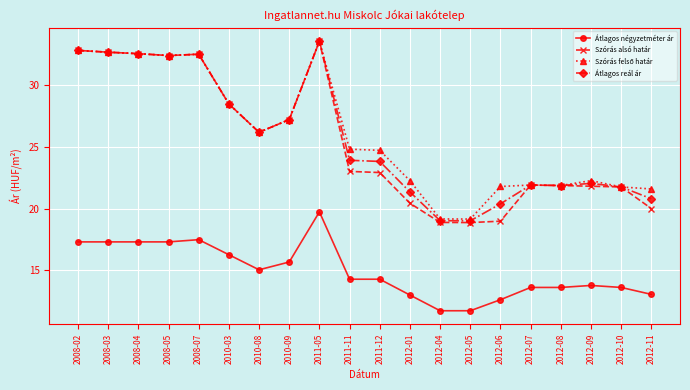

True or false: Szórás alsó határ has more than 0 interior local peaks.

True